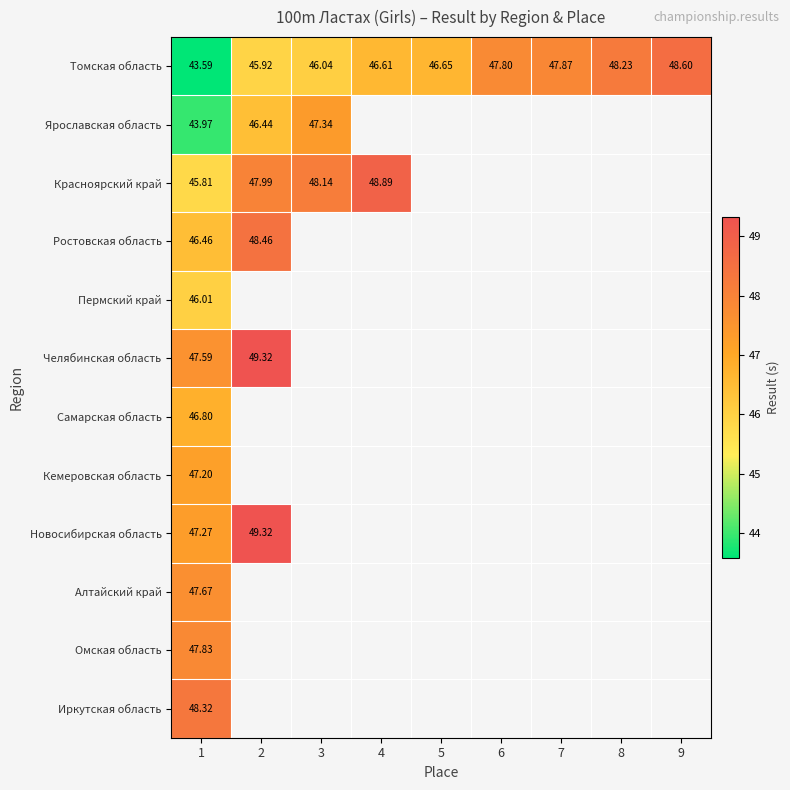

What is the maximum value for Томская область?

48.6